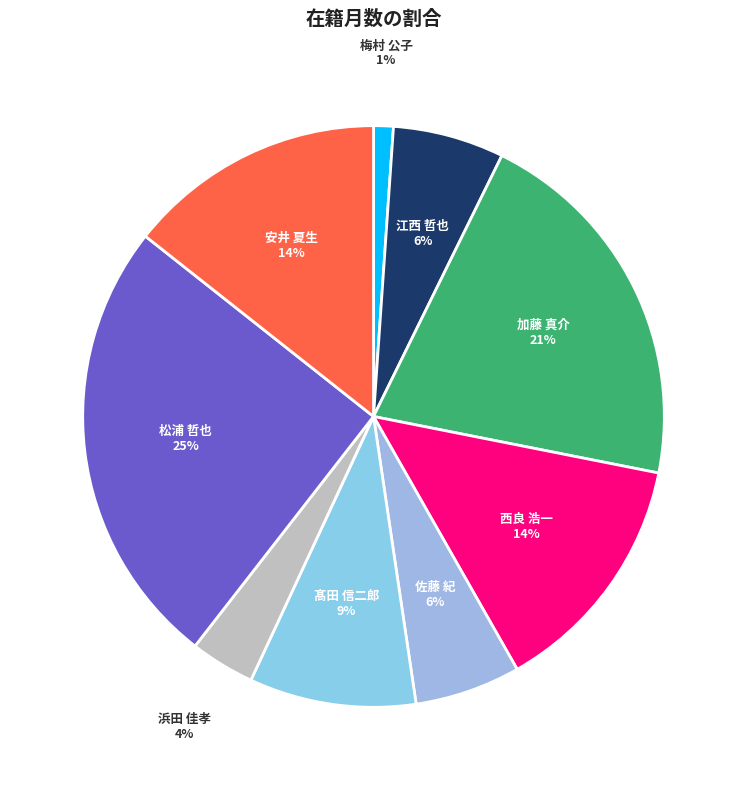

To the nearest percent, what is the difference between the largest and smallest slice percentages?

24%